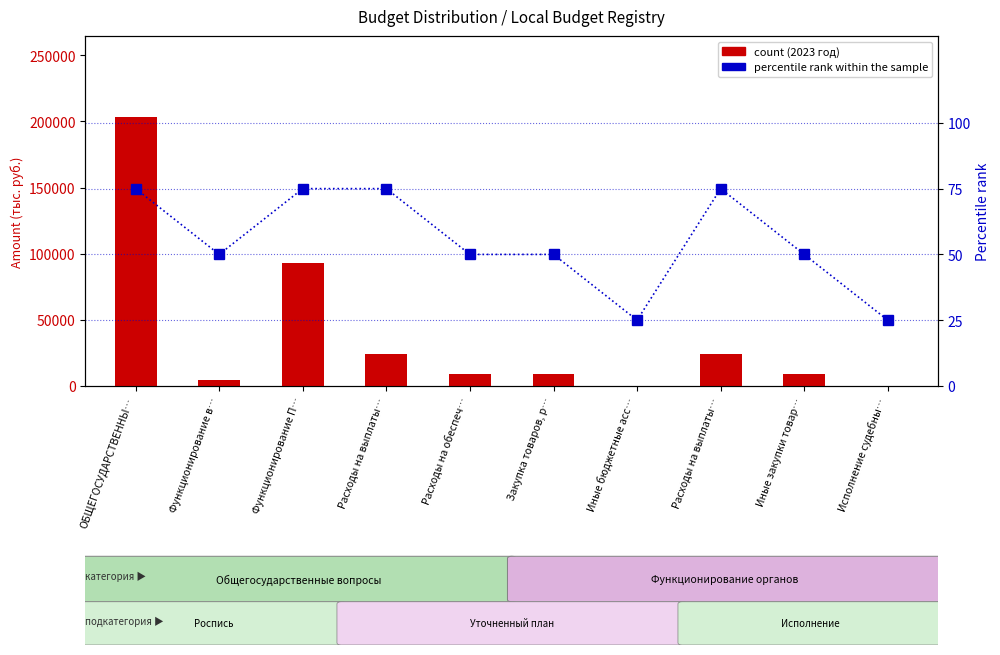

Reading left to right, extract all data points from this chart.

2023 год (count): 203495.1	4171.1	92957.7	24177.9	8855.2	8716.5	138.7	24177.9	8716.5	37.0
percentile rank within the sample: 75.0	50.0	75.0	75.0	50.0	50.0	25.0	75.0	50.0	25.0